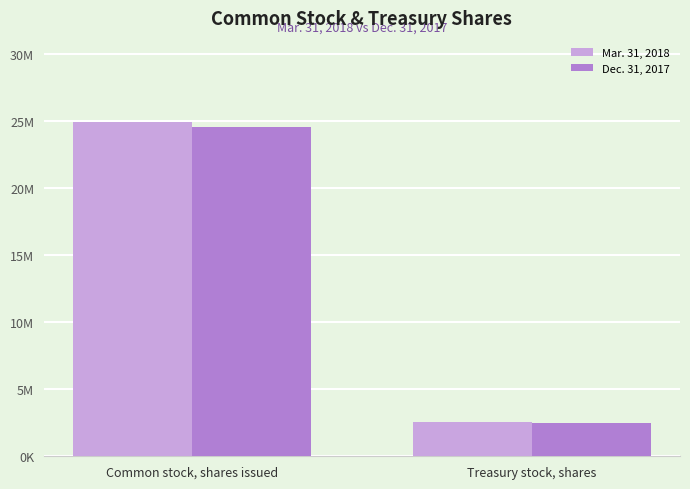

What is the value of the Mar. 31, 2018 bar at the 1st from the left?

24933923